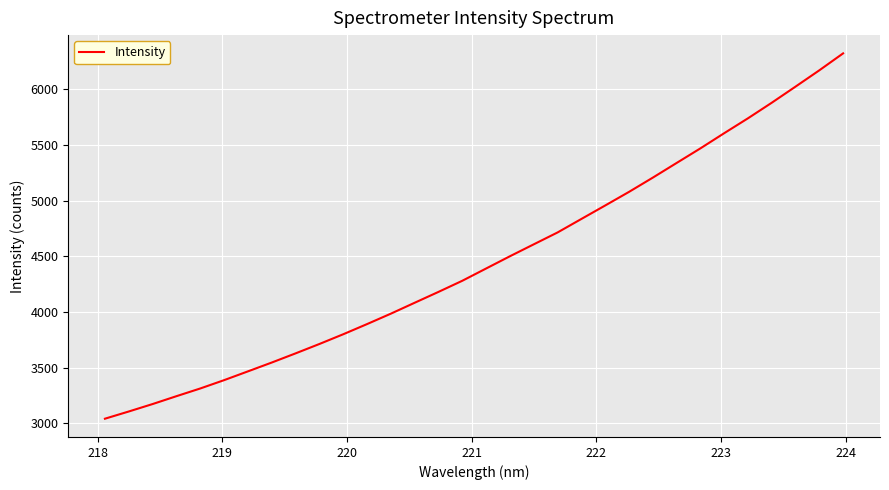

What is the difference between the maximum and minimum values?

3282.8